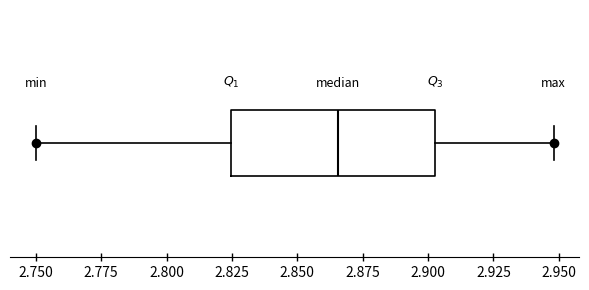

Read this box plot against the x-axis: the position of the median line, the range covered by the box, and the ends of both whiskers. The values are not printed on the chart, so give them approximately, as read against the axis.

median 2.865, box 2.825 to 2.905, whiskers 2.750 to 2.950